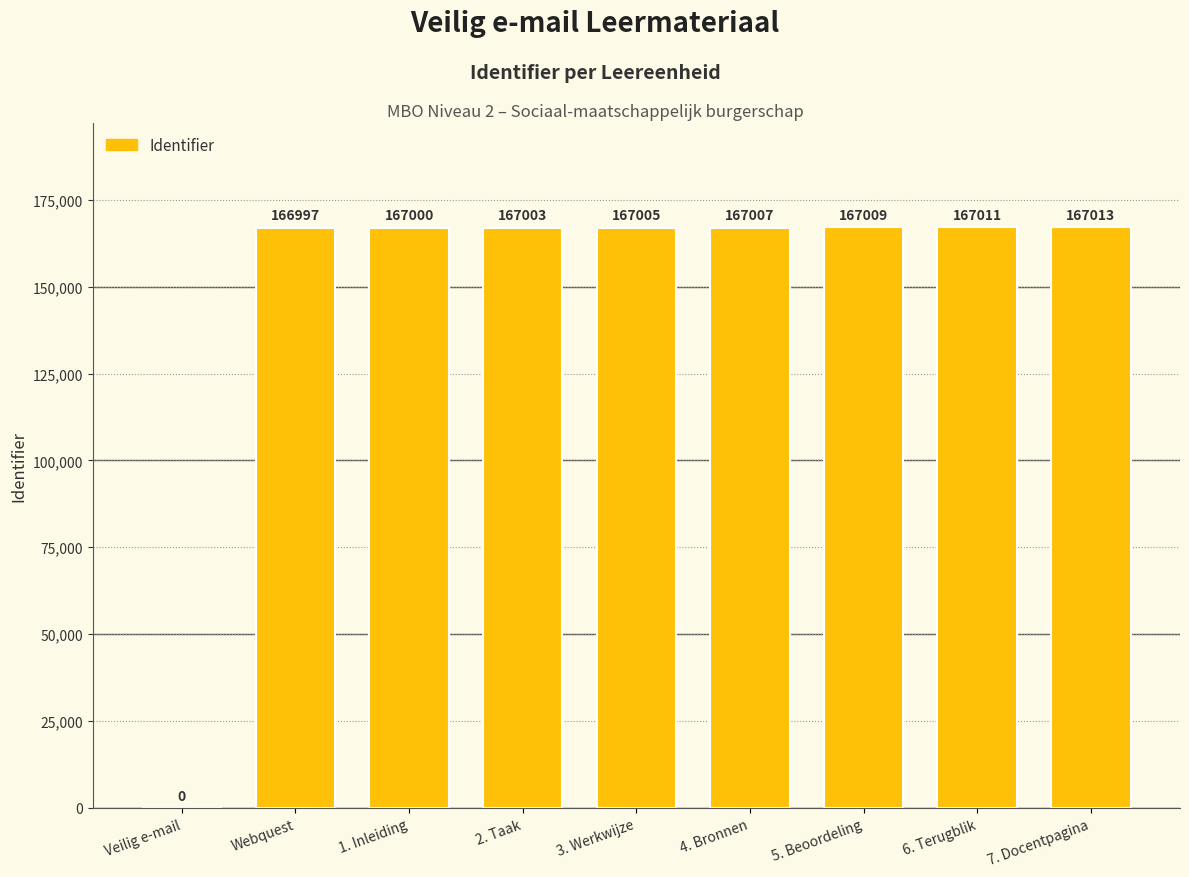

What is the ratio of the value at Webquest to the value at 4. Bronnen?

1.0